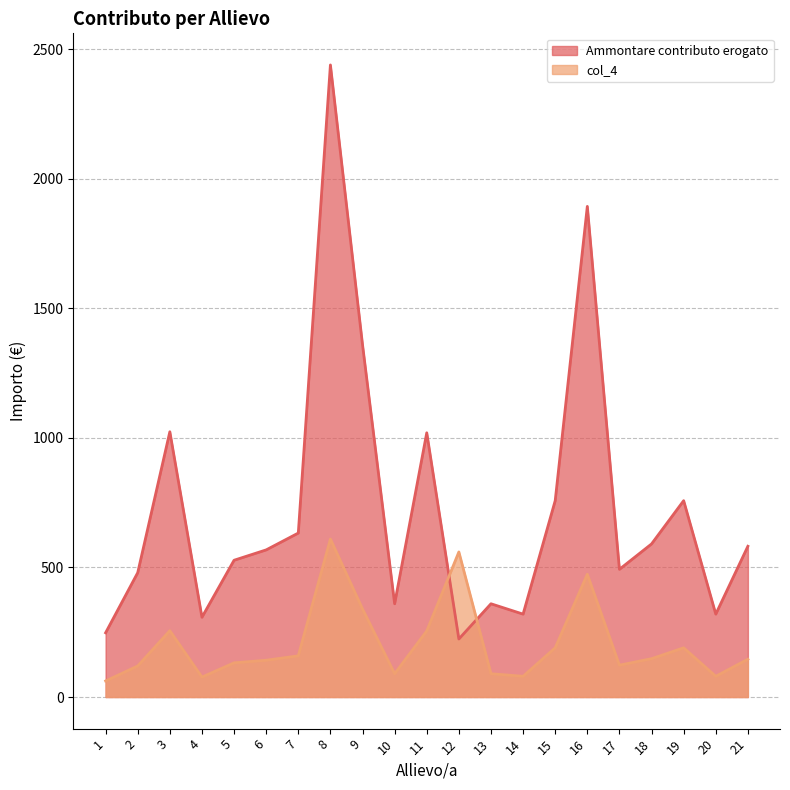

Where is the first local maximum for Ammontare contributo erogato?

3